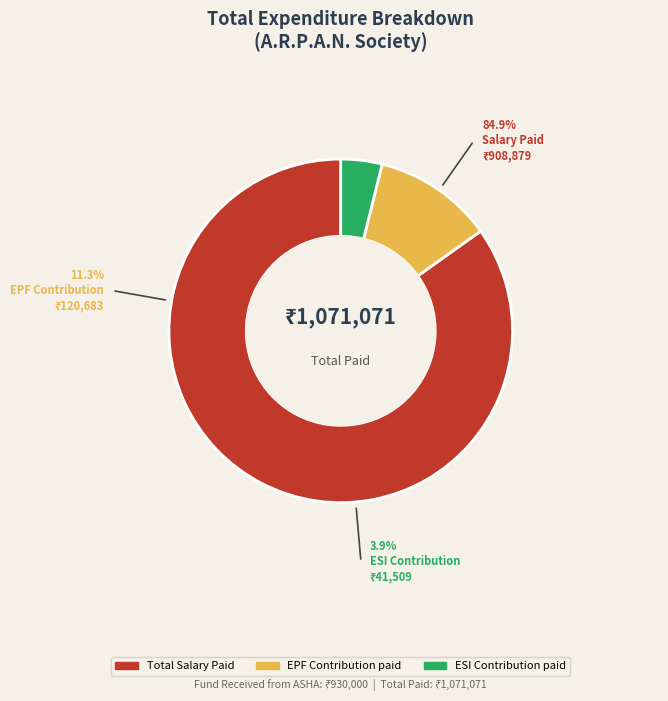

Combined, do ESI Contribution paid and EPF Contribution paid account for over 50%?

No